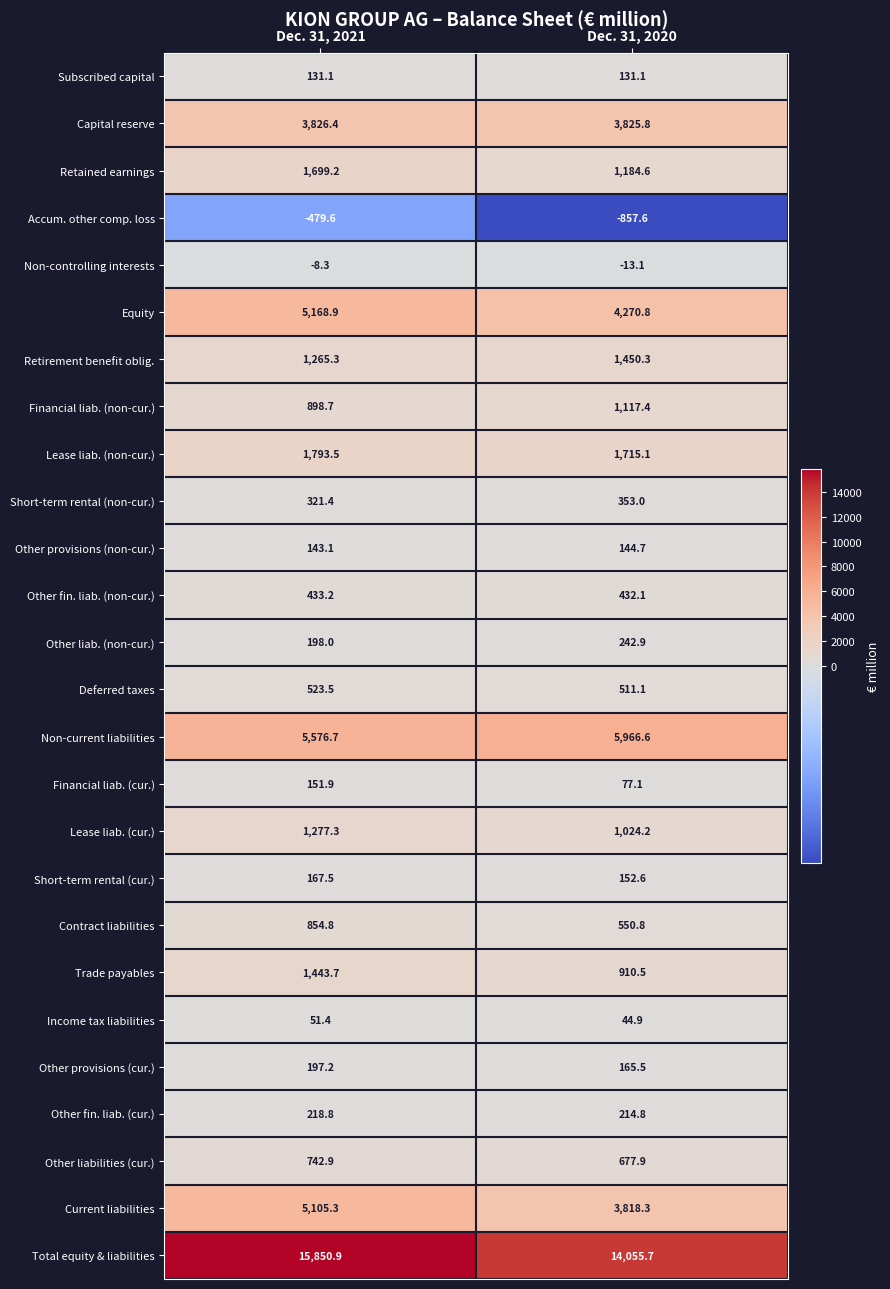

What is the minimum value shown in the chart?

-857.6